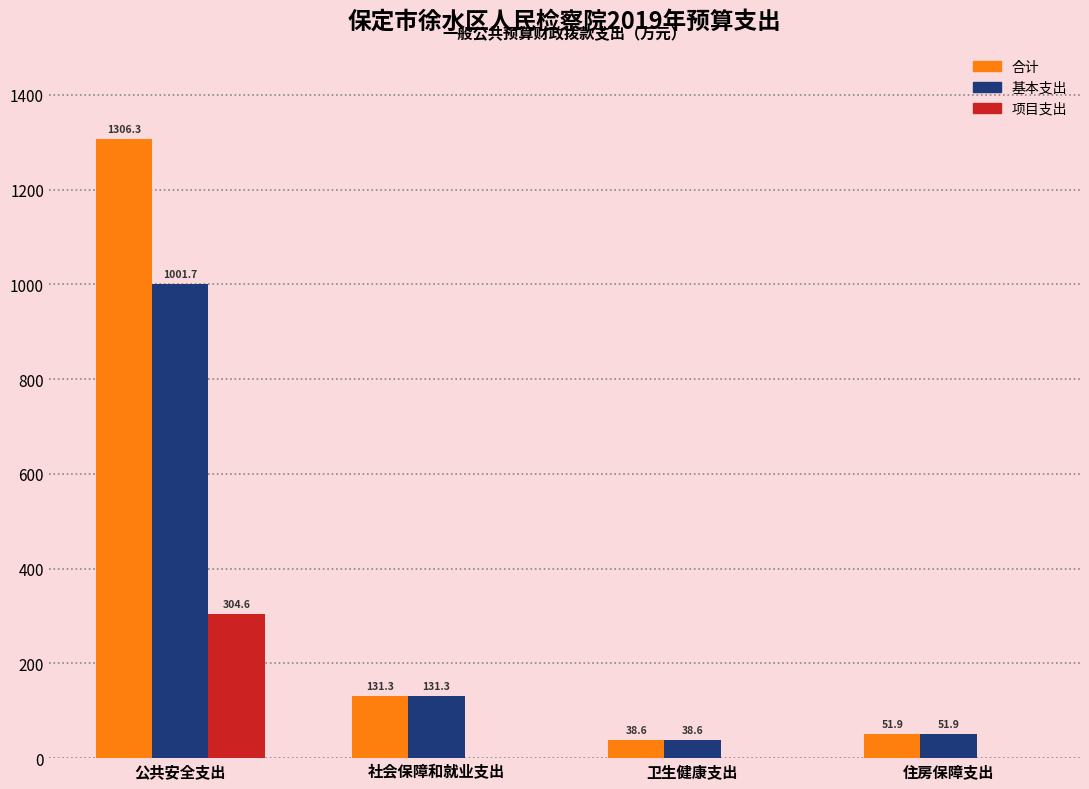

How many values in the 项目支出 series exceed 0?

1